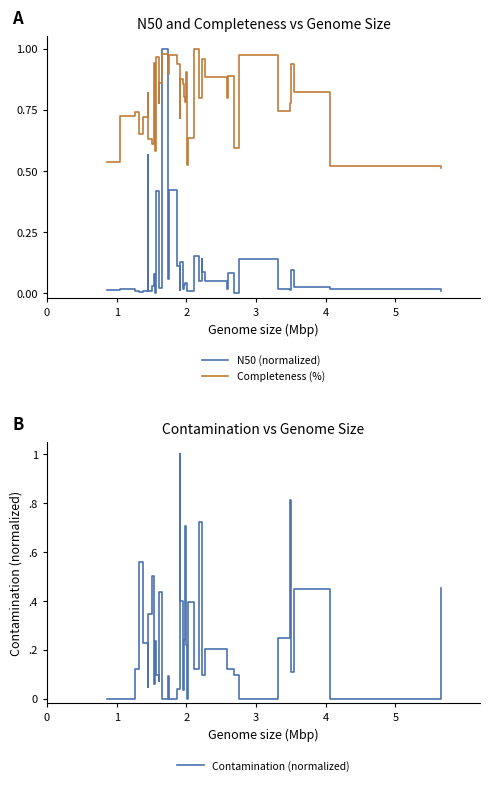

How many intersections are there between N50 (normalized) and Completeness (%)?

2